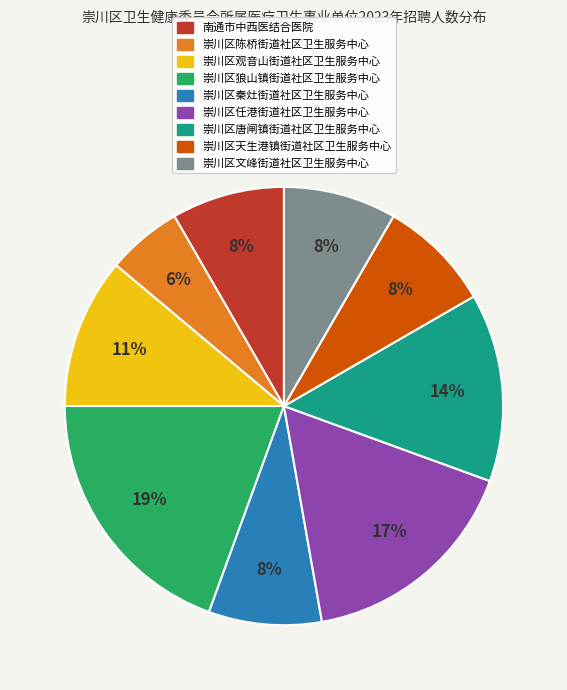

To the nearest percent, what is the average slice percentage?

11%